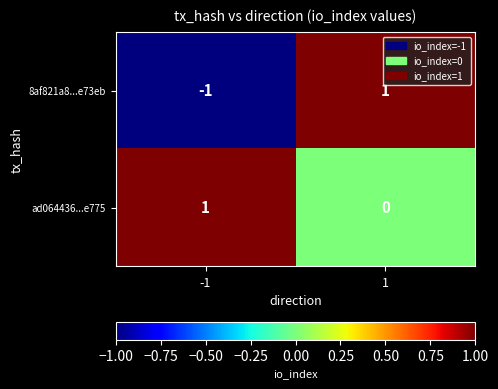

At -1, list the series in order from largest to smallest.

ad064436...e775, 8af821a8...e73eb